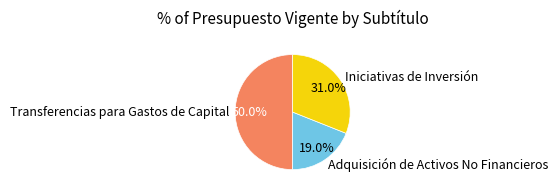

Which category has the smallest portion of the pie?

Adquisición de Activos No Financieros